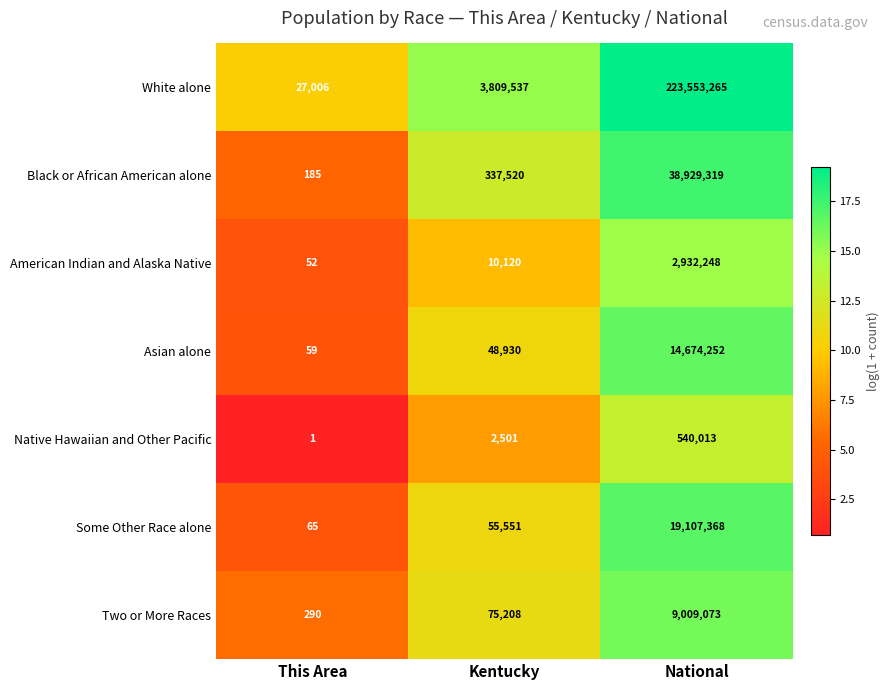

The Some Other Race alone series shows 27466 at Kentucky. True or false?

False